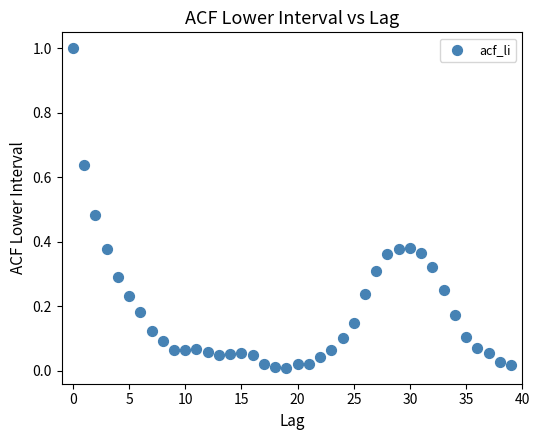

What is the range of Y values (max minus min)?

1.0